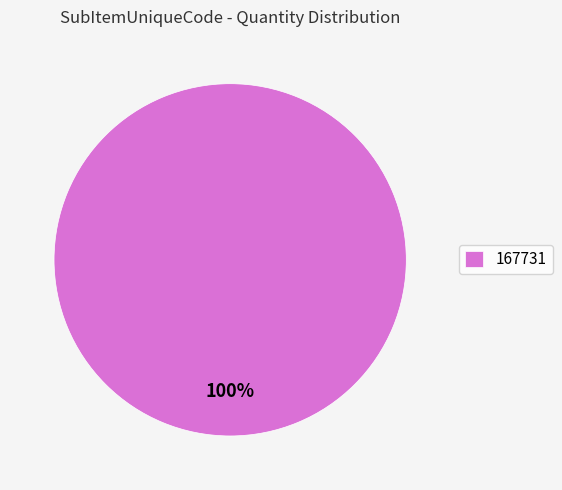

How many slices are in this pie chart?

1